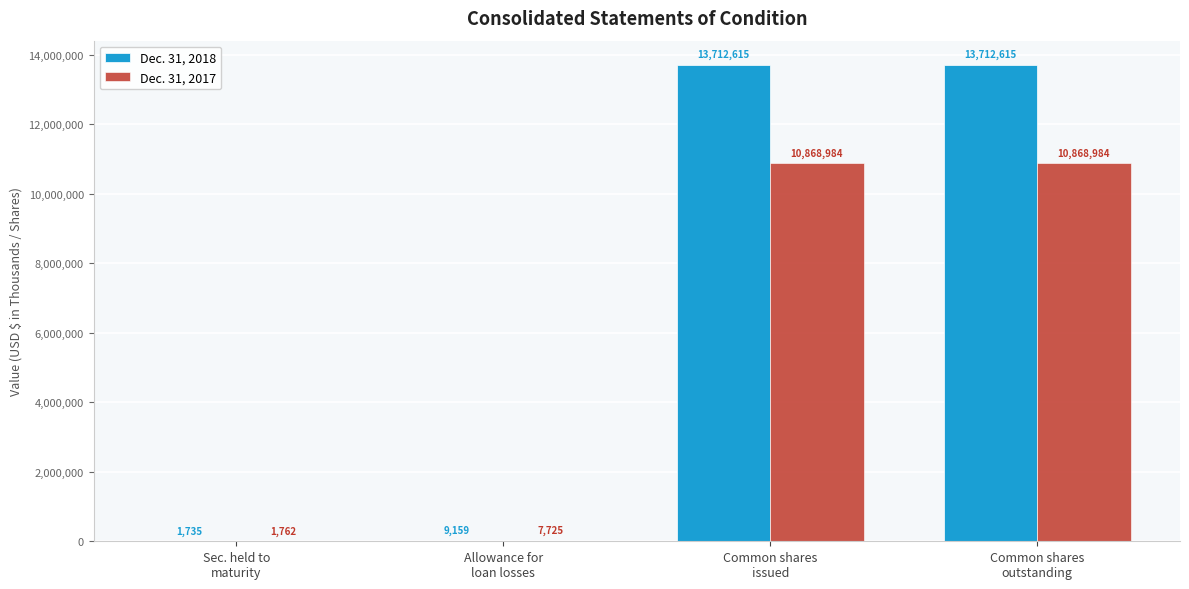

Is the value of Dec. 31, 2018 at Common shares
outstanding greater than the value of Dec. 31, 2017 at Allowance for
loan losses?

Yes